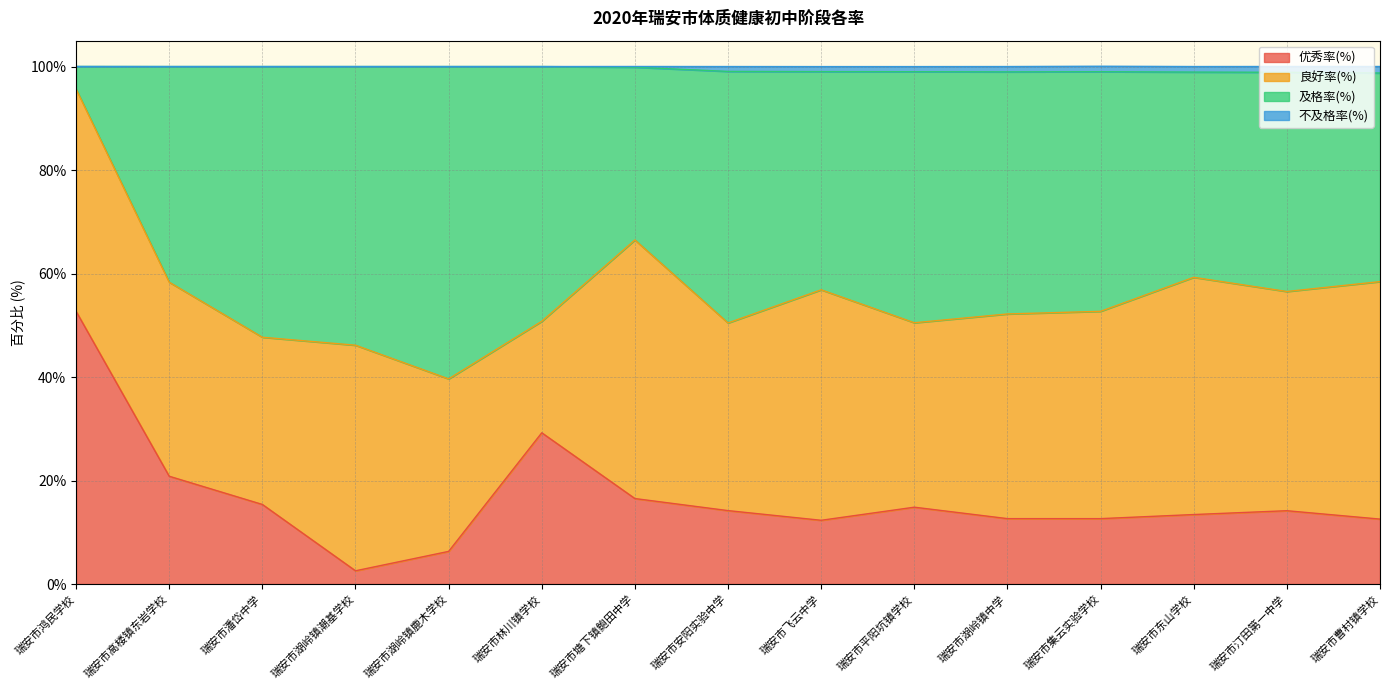

At which category is the sum across all series the highest?

瑞安市鸿民学校